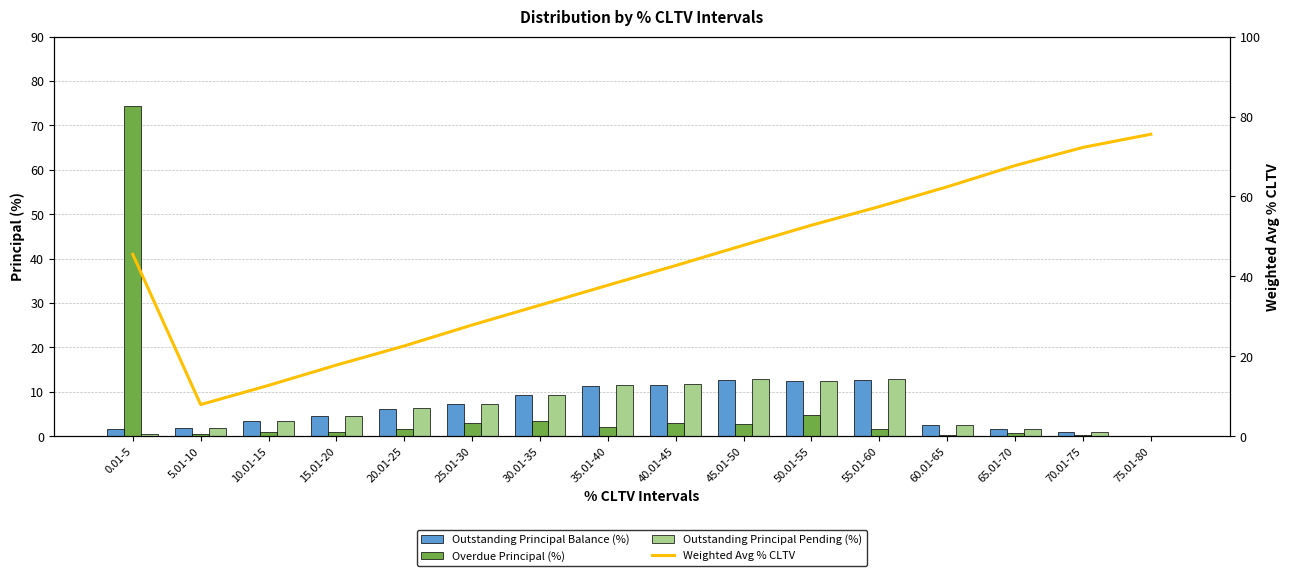

At which category is the sum across all series the highest?

0.01-5